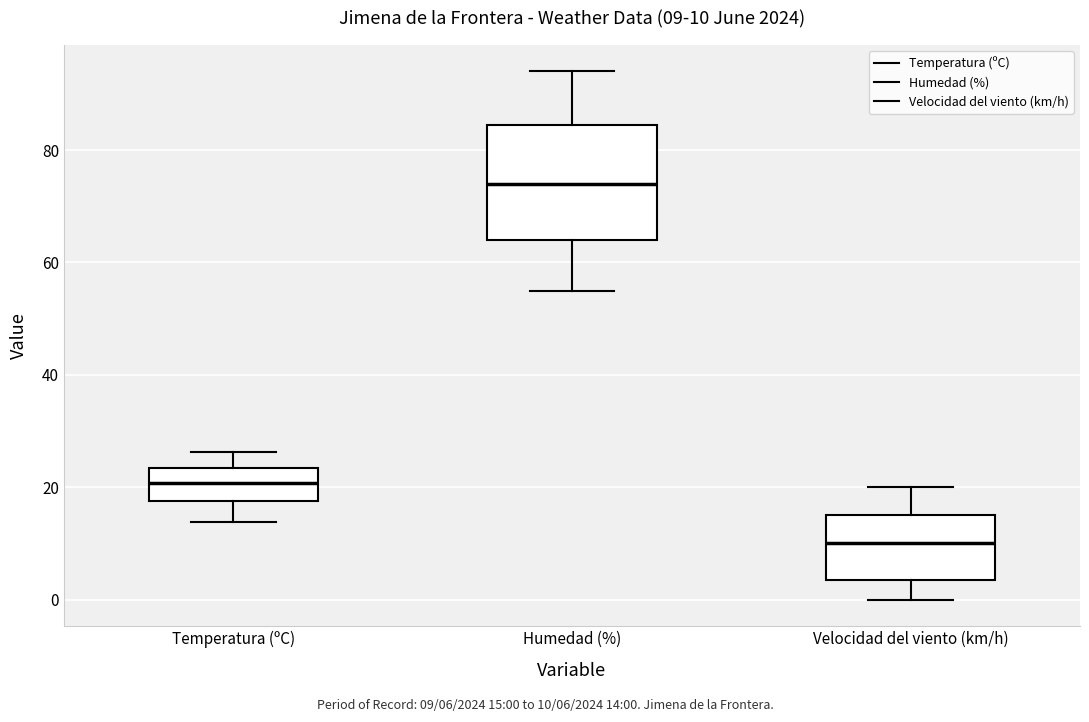

Comparing the boxes themselves (not the whiskers), which one is the tallest?

Humedad (%)